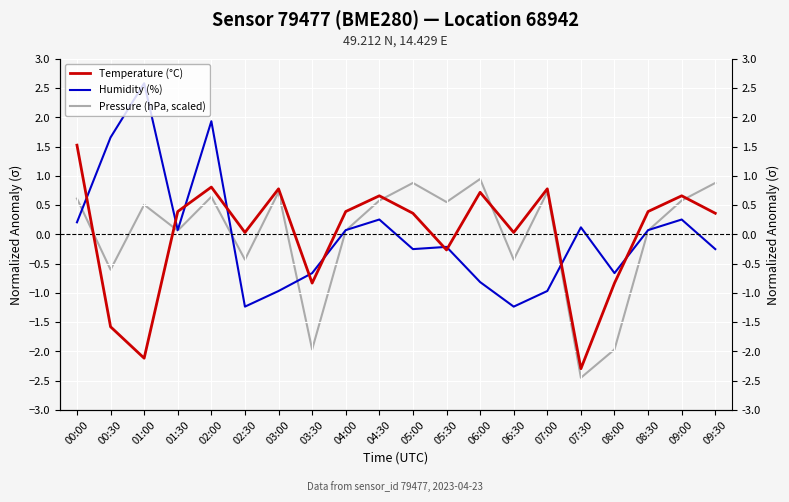

How many negative values does the Temperature (°C) series have?

6